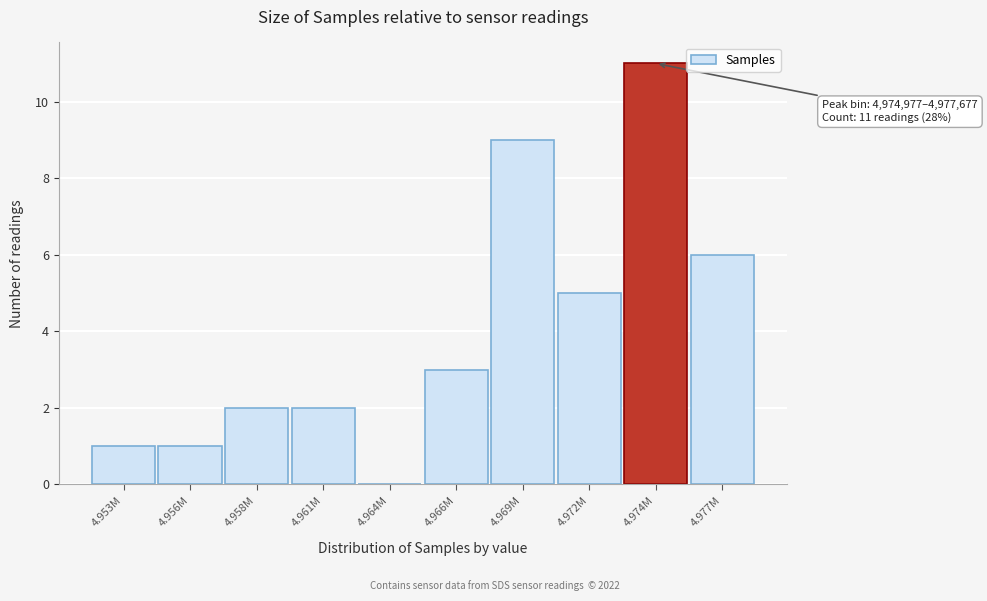

Reading left to right, list all the values displayed in this chart.

4.953M=1	4.956M=1	4.958M=2	4.961M=2	4.964M=0	4.966M=3	4.969M=9	4.972M=5	4.974M=11	4.977M=6